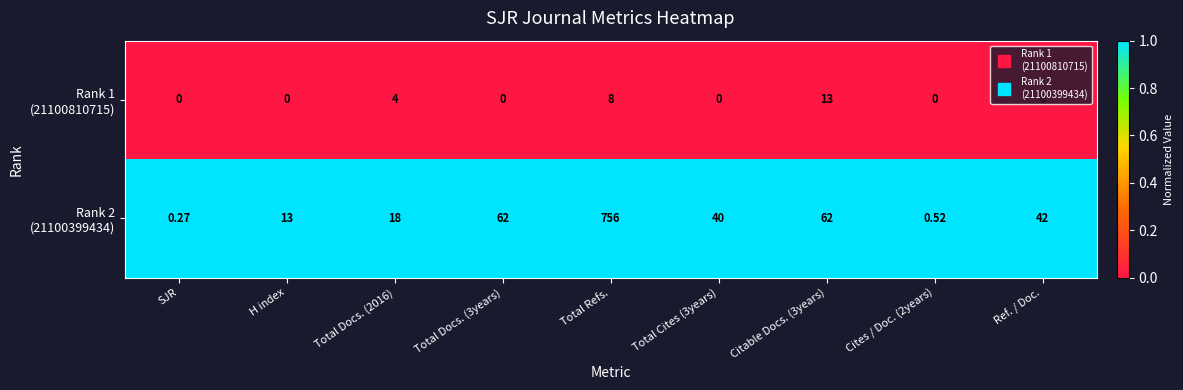

What is the total value across all series at Total Docs. (3years)?

62.0